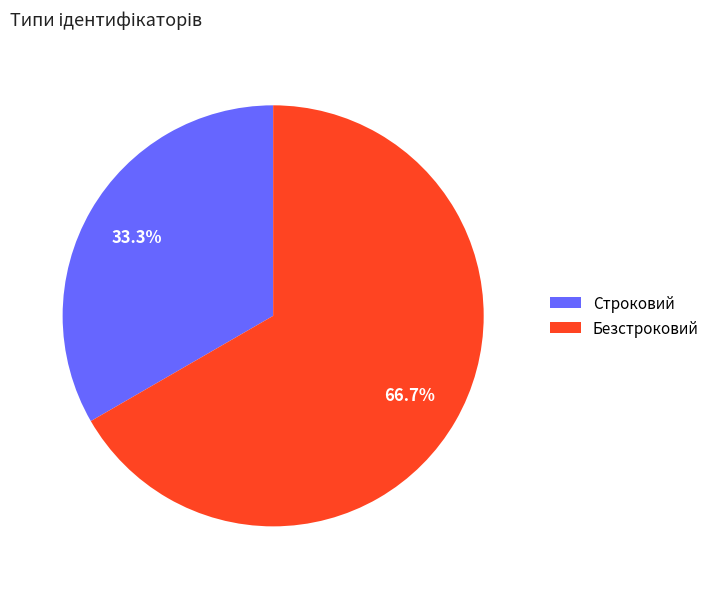

To the nearest percent, what is the average slice percentage?

50%